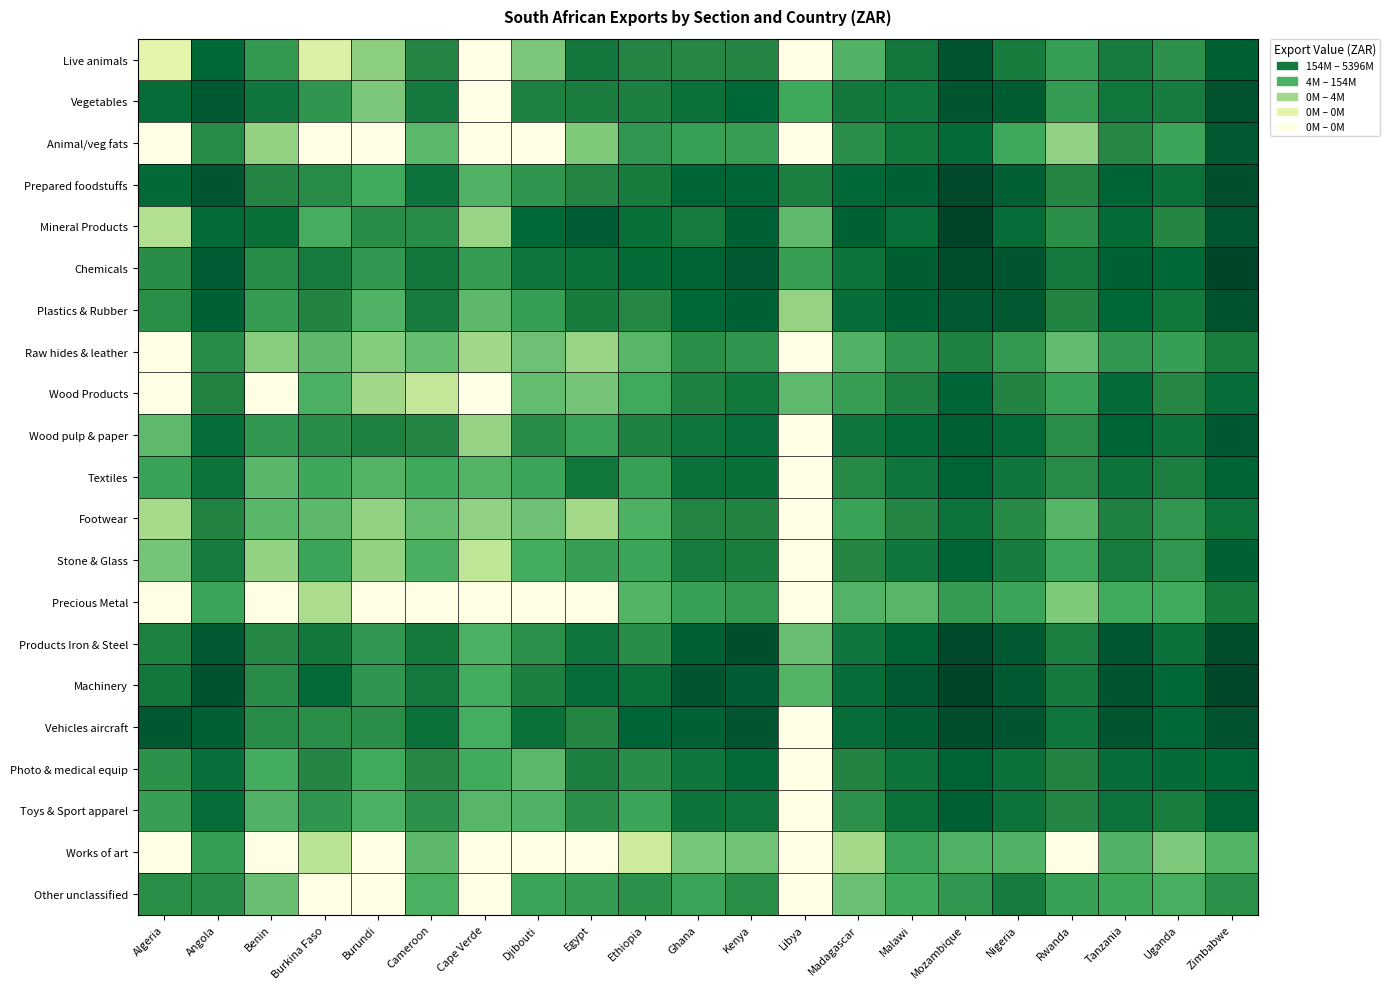

What is the difference between the highest and lowest values at Tanzania?

3.4